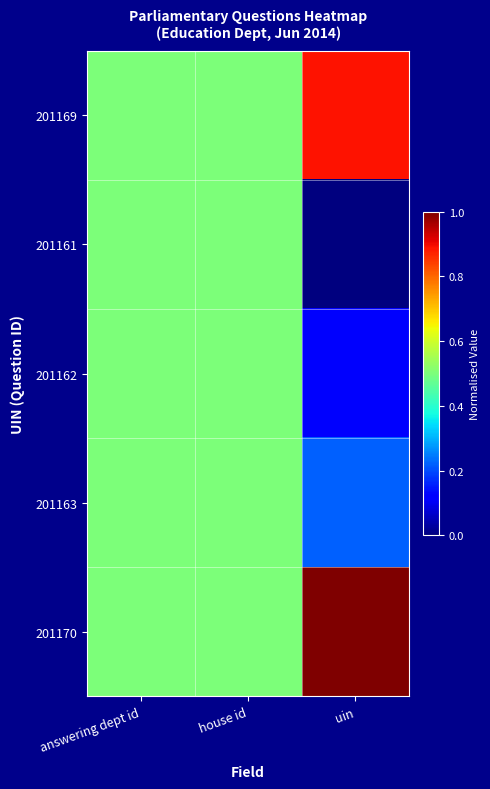

Which series has the largest total across all categories?

201170